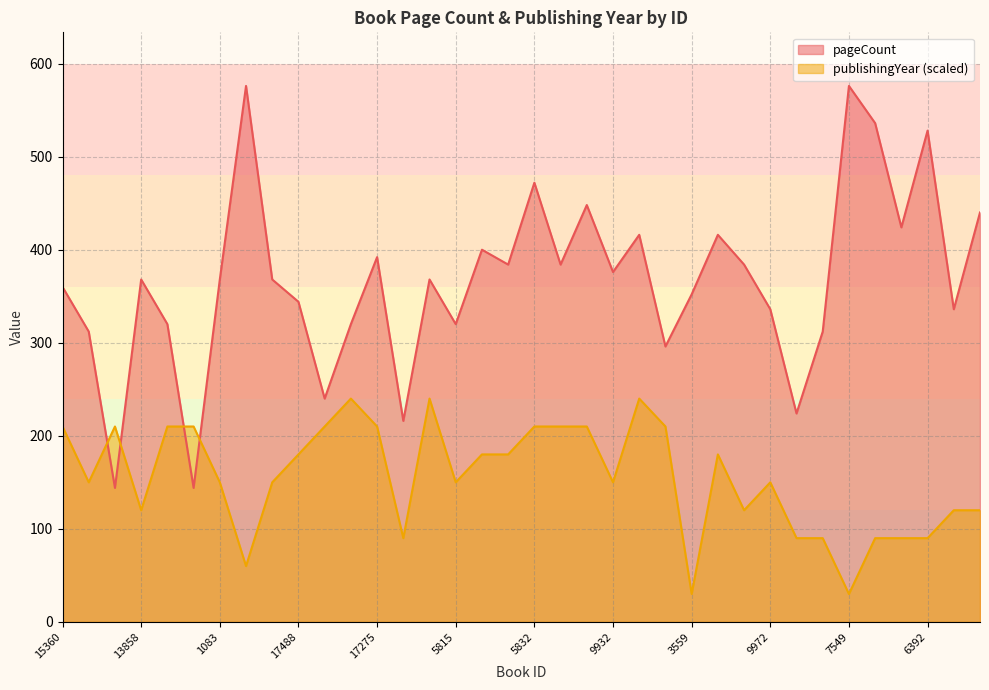

Which series has the largest total across all categories?

pageCount